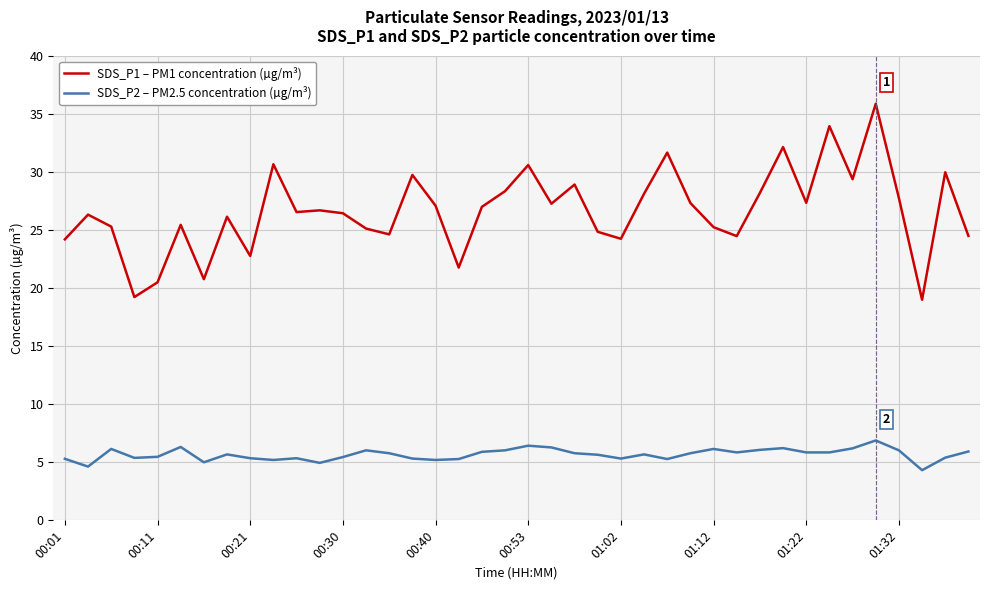

Which series has the largest range (max minus min)?

SDS_P1 – PM1 concentration (µg/m³)